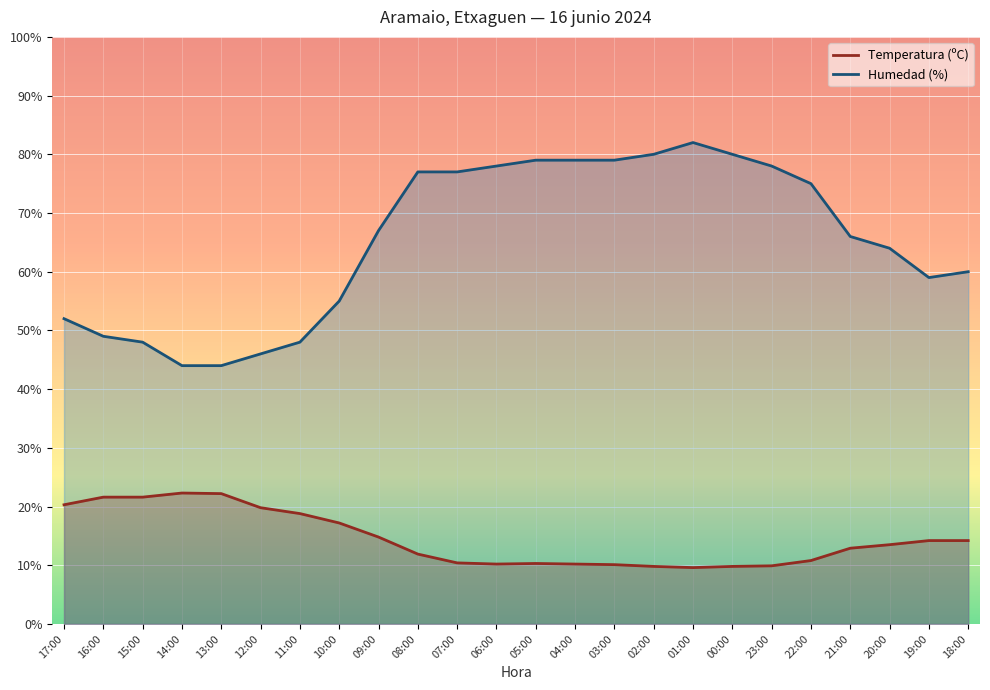

Reading left to right, transcribe all the data shown in this chart.

Temperatura (ºC): 20.3	21.6	21.6	22.3	22.2	19.8	18.8	17.2	14.8	11.9	10.4	10.2	10.3	10.2	10.1	9.8	9.6	9.8	9.9	10.8	12.9	13.5	14.2	14.2
Humedad (%): 52.0	49.0	48.0	44.0	44.0	46.0	48.0	55.0	67.0	77.0	77.0	78.0	79.0	79.0	79.0	80.0	82.0	80.0	78.0	75.0	66.0	64.0	59.0	60.0